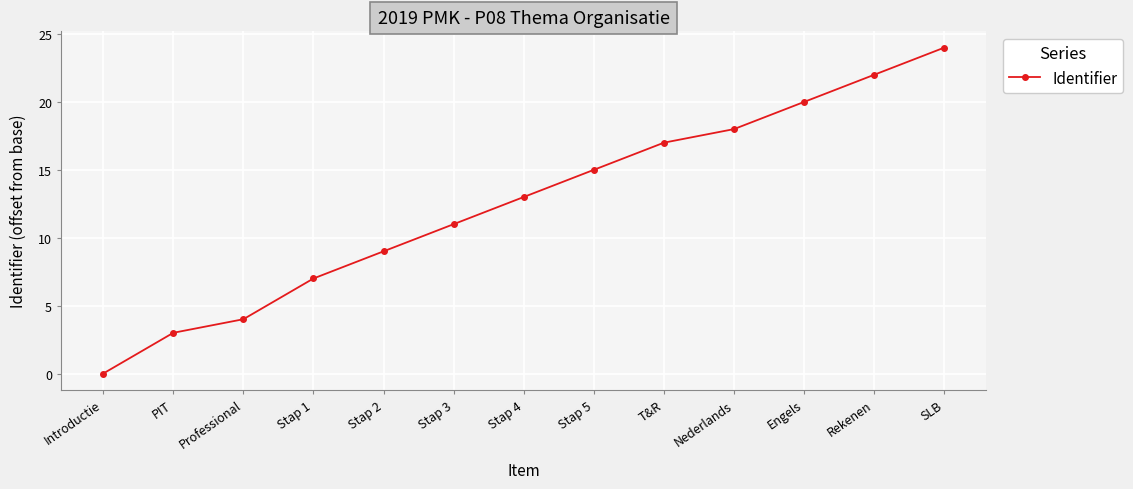

The value at T&R is 17. True or false?

True